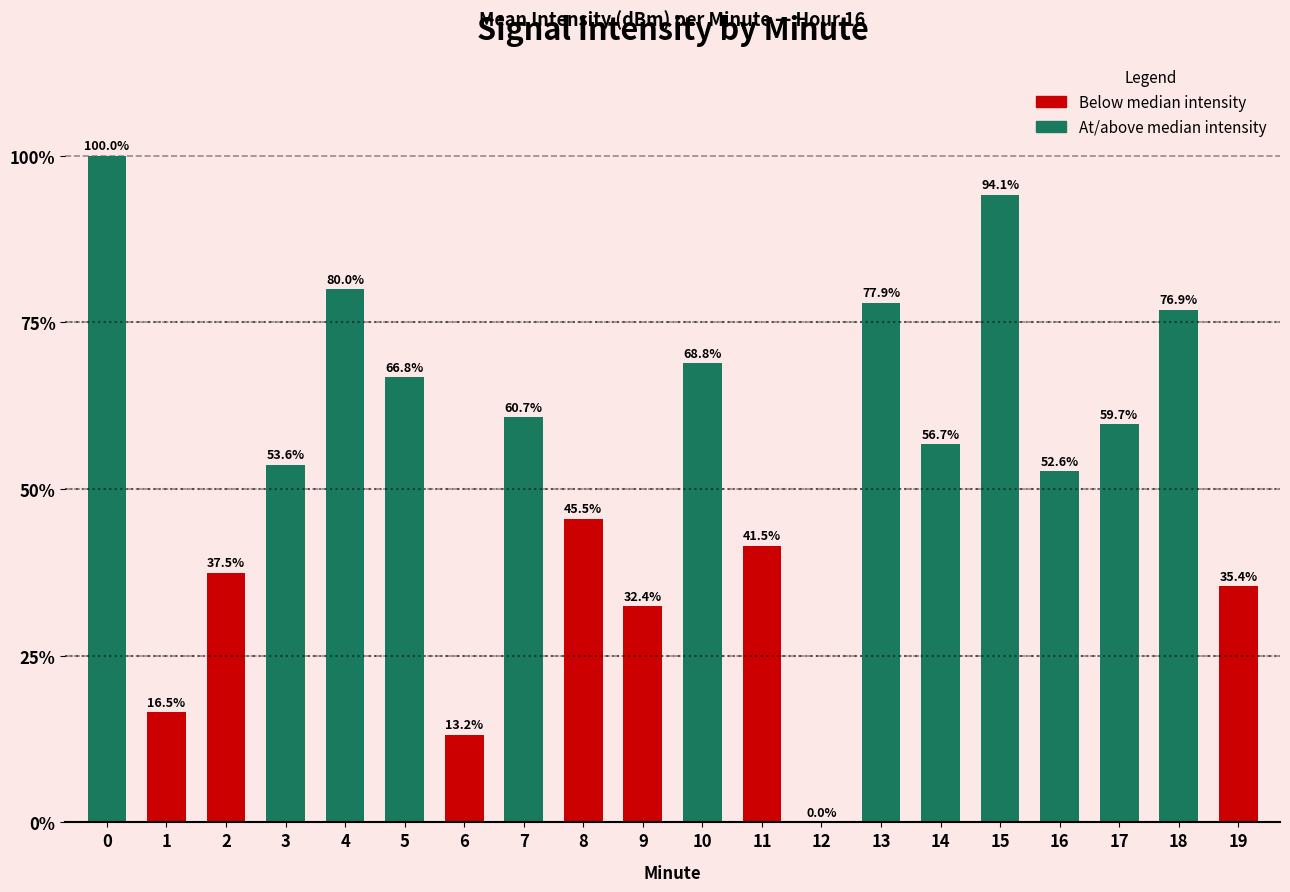

True or false: the data shows 37.3 at 17.

False